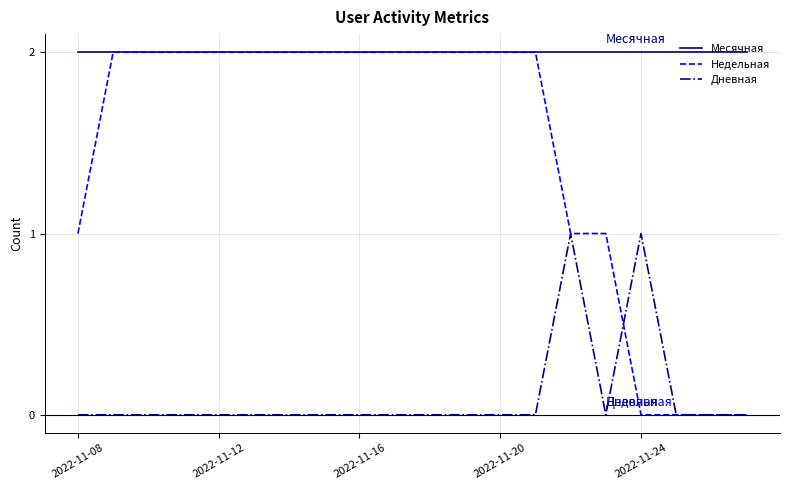

Does the chart have visible grid lines?

Yes